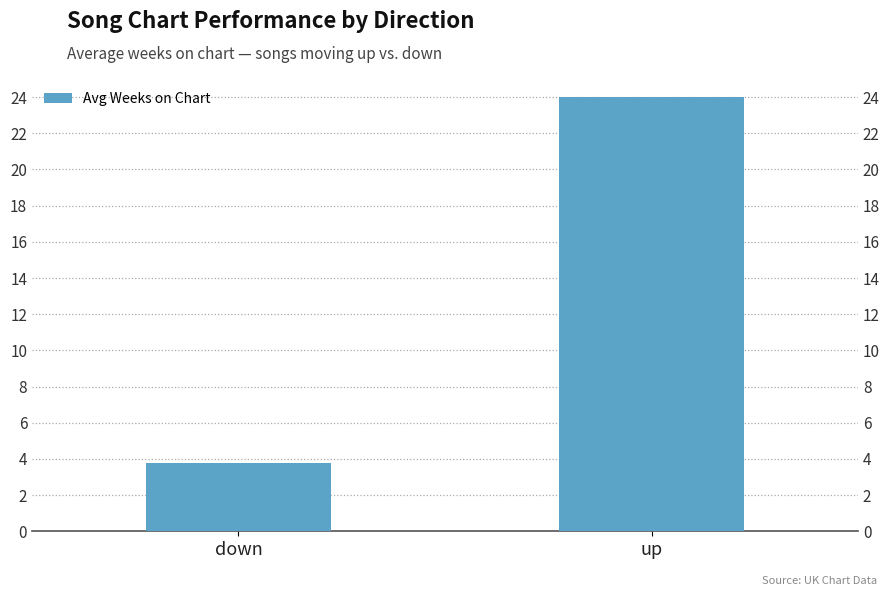

What value does the data have at up?

24.0